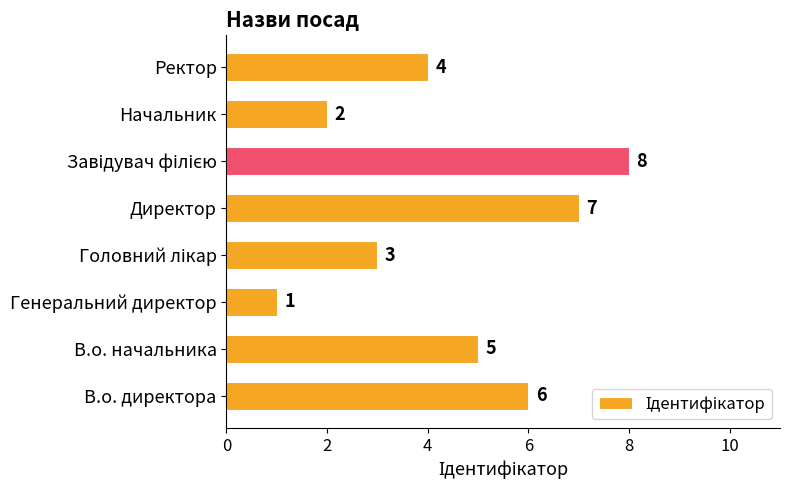

Where is the data nearest to the value 4?

Ректор